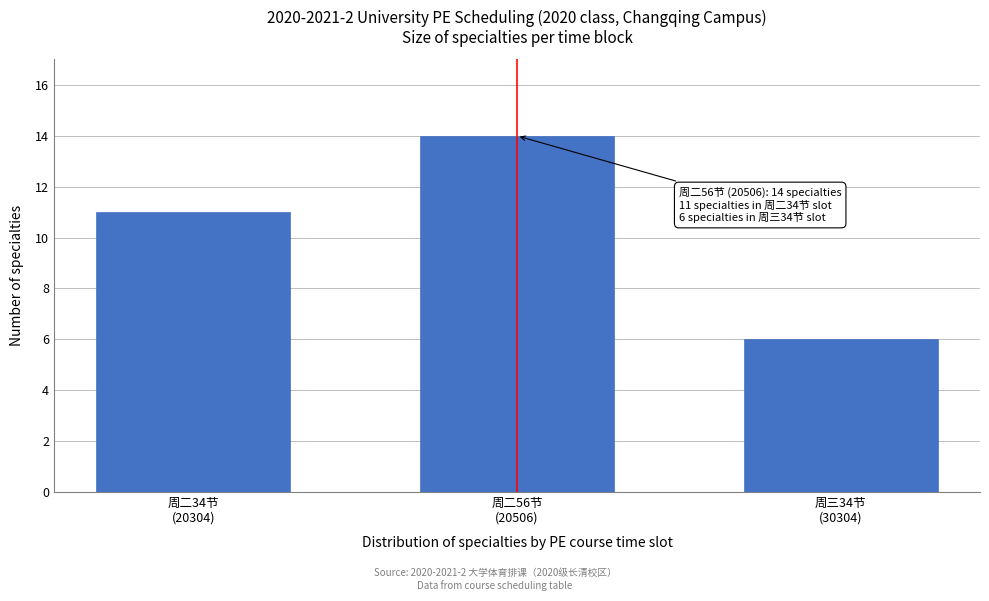

Reading right to left, what are all the values shown in this chart?

6	14	11